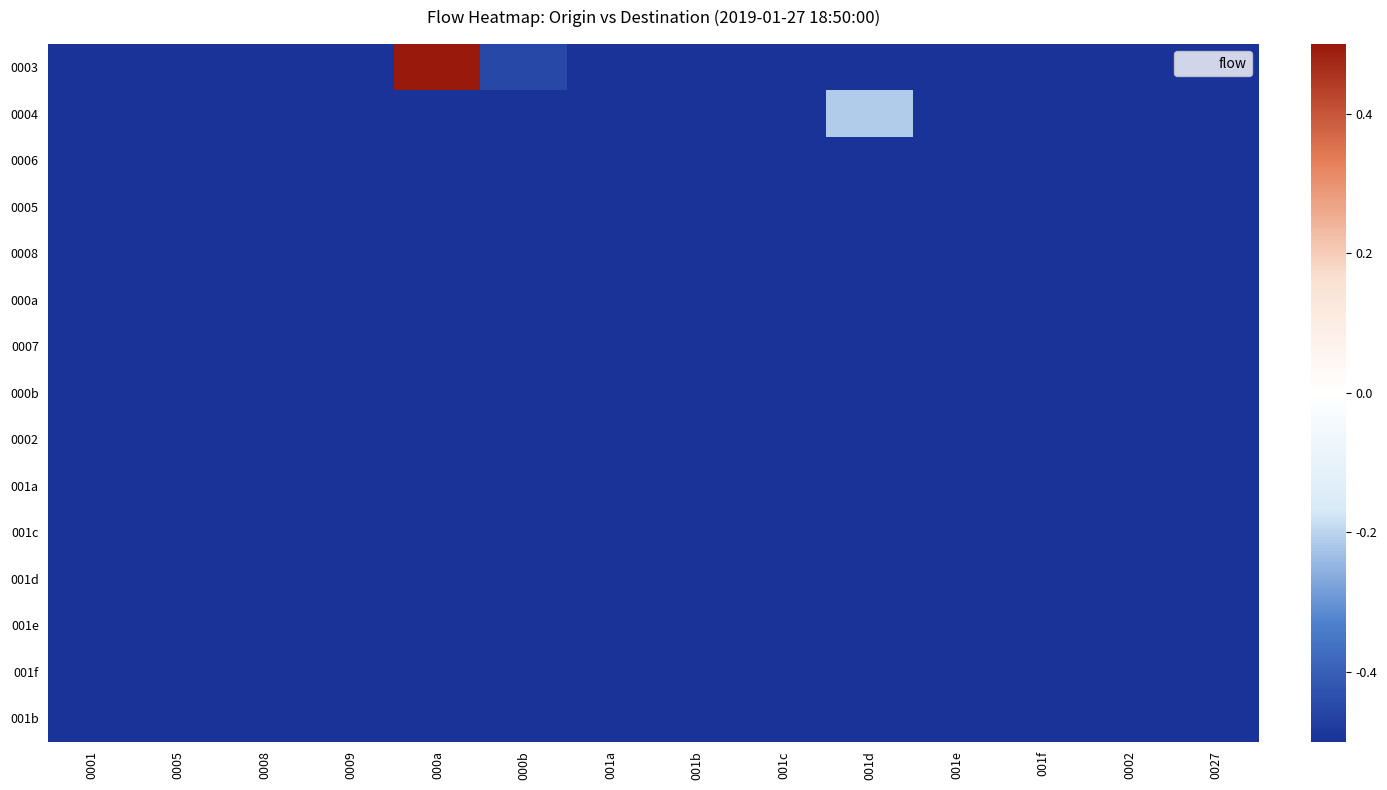

Reading right to left, what are all the values shown in this chart?

0003: 0027=-0.5	0002=-0.5	001f=-0.5	001e=-0.5	001d=-0.5	001c=-0.5	001b=-0.5	001a=-0.5	000b=-0.5	000a=0.5	0009=-0.5	0008=-0.5	0005=-0.5	0001=-0.5
0004: 0027=-0.5	0002=-0.5	001f=-0.5	001e=-0.5	001d=-0.2	001c=-0.5	001b=-0.5	001a=-0.5	000b=-0.5	000a=-0.5	0009=-0.5	0008=-0.5	0005=-0.5	0001=-0.5
0006: 0027=-0.5	0002=-0.5	001f=-0.5	001e=-0.5	001d=-0.5	001c=-0.5	001b=-0.5	001a=-0.5	000b=-0.5	000a=-0.5	0009=-0.5	0008=-0.5	0005=-0.5	0001=-0.5
0005: 0027=-0.5	0002=-0.5	001f=-0.5	001e=-0.5	001d=-0.5	001c=-0.5	001b=-0.5	001a=-0.5	000b=-0.5	000a=-0.5	0009=-0.5	0008=-0.5	0005=-0.5	0001=-0.5
0008: 0027=-0.5	0002=-0.5	001f=-0.5	001e=-0.5	001d=-0.5	001c=-0.5	001b=-0.5	001a=-0.5	000b=-0.5	000a=-0.5	0009=-0.5	0008=-0.5	0005=-0.5	0001=-0.5
000a: 0027=-0.5	0002=-0.5	001f=-0.5	001e=-0.5	001d=-0.5	001c=-0.5	001b=-0.5	001a=-0.5	000b=-0.5	000a=-0.5	0009=-0.5	0008=-0.5	0005=-0.5	0001=-0.5
0007: 0027=-0.5	0002=-0.5	001f=-0.5	001e=-0.5	001d=-0.5	001c=-0.5	001b=-0.5	001a=-0.5	000b=-0.5	000a=-0.5	0009=-0.5	0008=-0.5	0005=-0.5	0001=-0.5
000b: 0027=-0.5	0002=-0.5	001f=-0.5	001e=-0.5	001d=-0.5	001c=-0.5	001b=-0.5	001a=-0.5	000b=-0.5	000a=-0.5	0009=-0.5	0008=-0.5	0005=-0.5	0001=-0.5
0002: 0027=-0.5	0002=-0.5	001f=-0.5	001e=-0.5	001d=-0.5	001c=-0.5	001b=-0.5	001a=-0.5	000b=-0.5	000a=-0.5	0009=-0.5	0008=-0.5	0005=-0.5	0001=-0.5
001a: 0027=-0.5	0002=-0.5	001f=-0.5	001e=-0.5	001d=-0.5	001c=-0.5	001b=-0.5	001a=-0.5	000b=-0.5	000a=-0.5	0009=-0.5	0008=-0.5	0005=-0.5	0001=-0.5
001c: 0027=-0.5	0002=-0.5	001f=-0.5	001e=-0.5	001d=-0.5	001c=-0.5	001b=-0.5	001a=-0.5	000b=-0.5	000a=-0.5	0009=-0.5	0008=-0.5	0005=-0.5	0001=-0.5
001d: 0027=-0.5	0002=-0.5	001f=-0.5	001e=-0.5	001d=-0.5	001c=-0.5	001b=-0.5	001a=-0.5	000b=-0.5	000a=-0.5	0009=-0.5	0008=-0.5	0005=-0.5	0001=-0.5
001e: 0027=-0.5	0002=-0.5	001f=-0.5	001e=-0.5	001d=-0.5	001c=-0.5	001b=-0.5	001a=-0.5	000b=-0.5	000a=-0.5	0009=-0.5	0008=-0.5	0005=-0.5	0001=-0.5
001f: 0027=-0.5	0002=-0.5	001f=-0.5	001e=-0.5	001d=-0.5	001c=-0.5	001b=-0.5	001a=-0.5	000b=-0.5	000a=-0.5	0009=-0.5	0008=-0.5	0005=-0.5	0001=-0.5
001b: 0027=-0.5	0002=-0.5	001f=-0.5	001e=-0.5	001d=-0.5	001c=-0.5	001b=-0.5	001a=-0.5	000b=-0.5	000a=-0.5	0009=-0.5	0008=-0.5	0005=-0.5	0001=-0.5